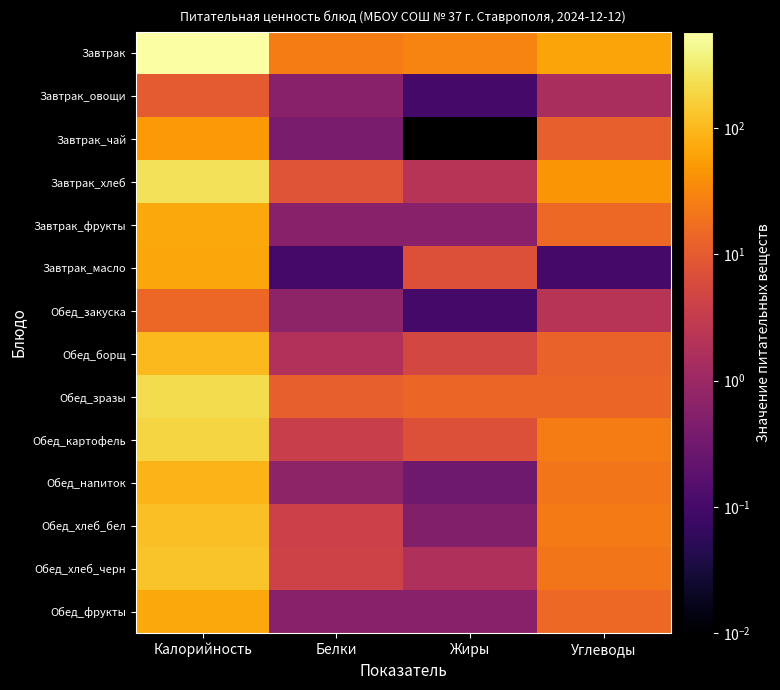

What is the greatest value displayed?

577.7